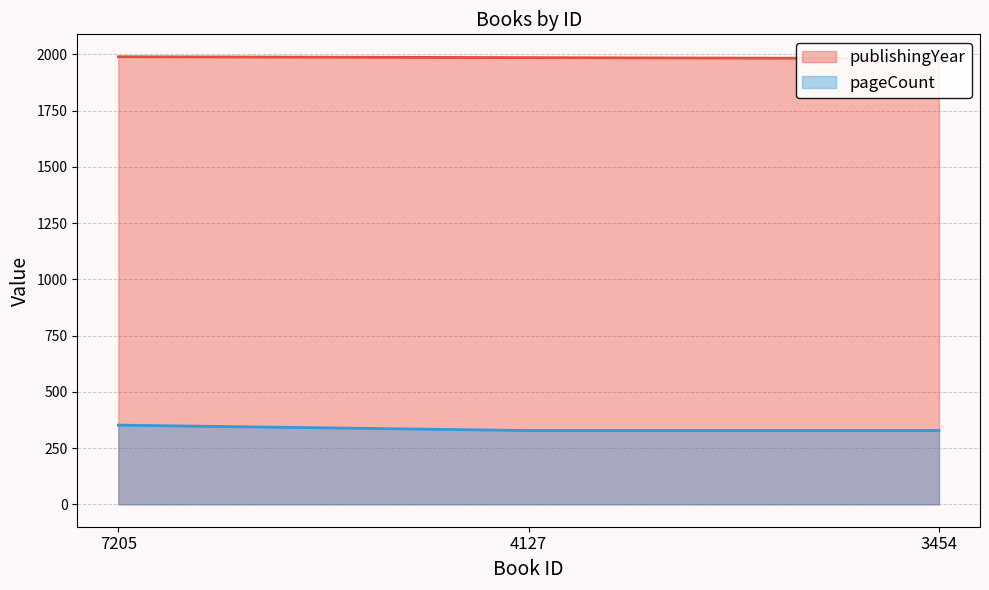

Does the chart have visible grid lines?

Yes